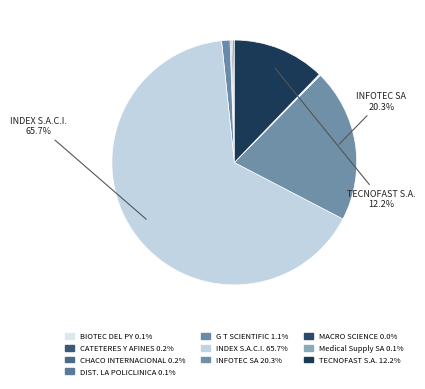

To the nearest percent, what is the difference between the largest and smallest slice percentages?

66%